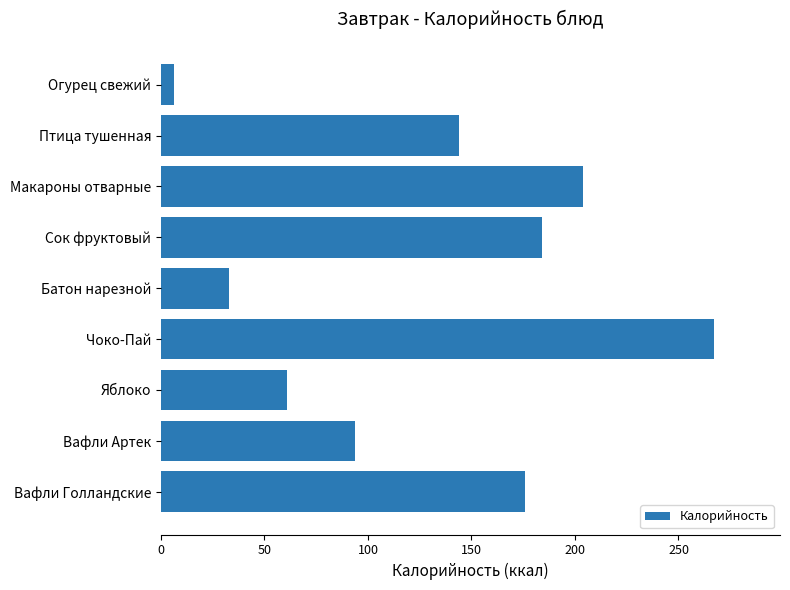

What is the change in value from Огурец свежий to Вафли Голландские?

+169.7